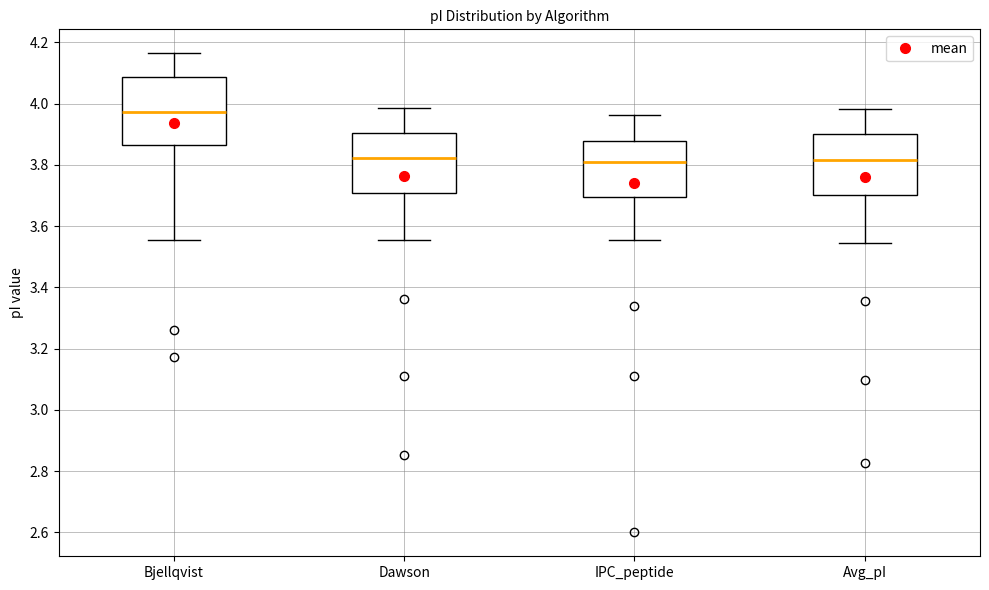

Reading left to right, transcribe this box plot: for each box, give where its median line is, the range the box spans, and where its two whiskers end, as read against the y-axis. The values are not printed on the chart, so give them approximately, as read against the axis.

Bjellqvist: median 3.98, box 3.86 to 4.08, whiskers 3.56 to 4.16
Dawson: median 3.82, box 3.70 to 3.90, whiskers 3.56 to 3.98
IPC_peptide: median 3.80, box 3.70 to 3.88, whiskers 3.56 to 3.96
Avg_pI: median 3.82, box 3.70 to 3.90, whiskers 3.54 to 3.98